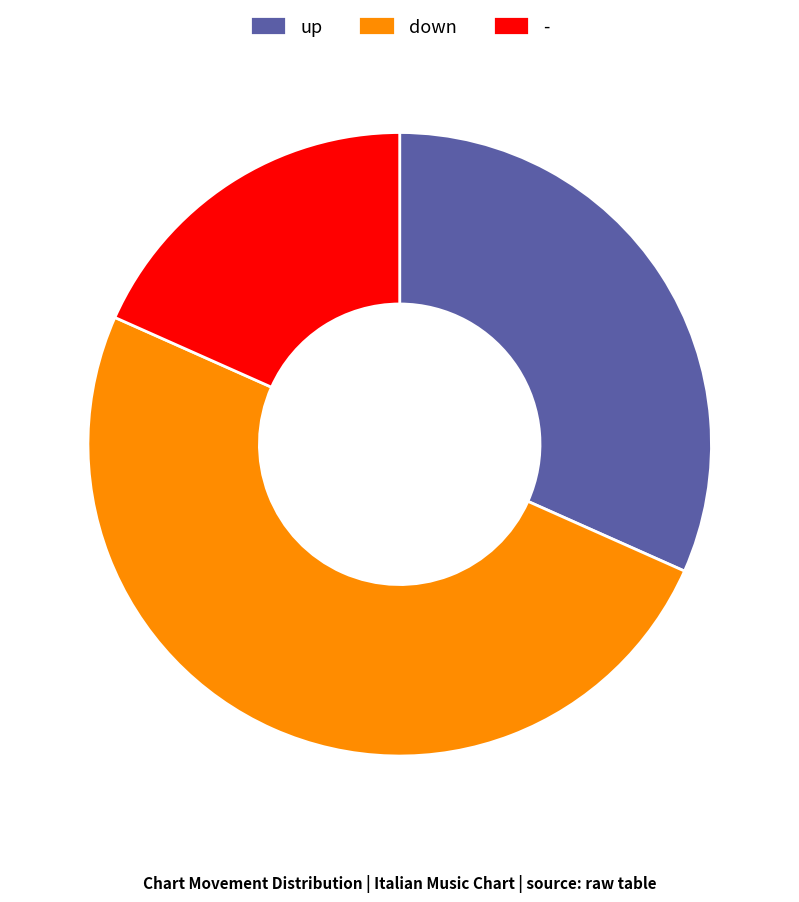

What is the ratio of the value at - to the value at up?

0.6